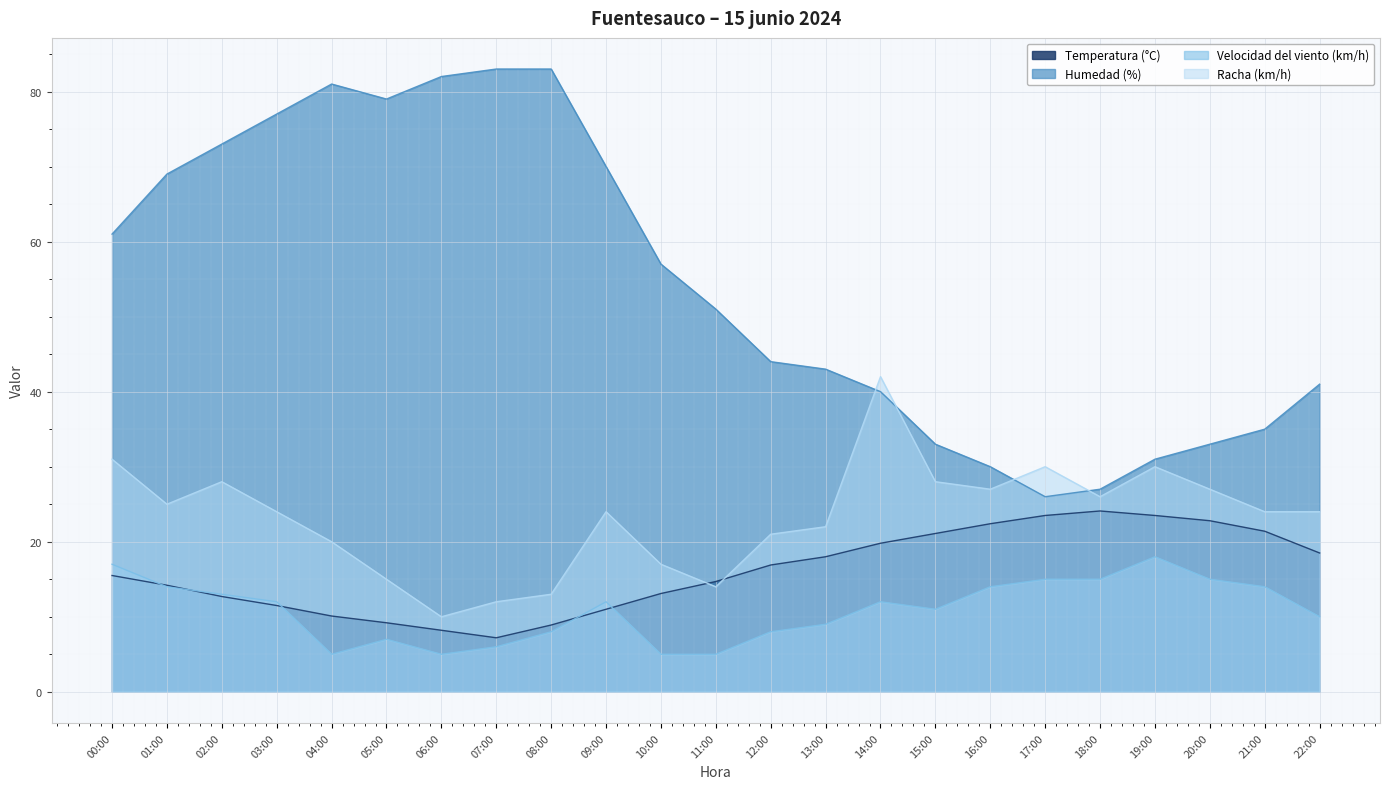

True or false: Humedad (%) and Racha (km/h) intersect in this chart.

True